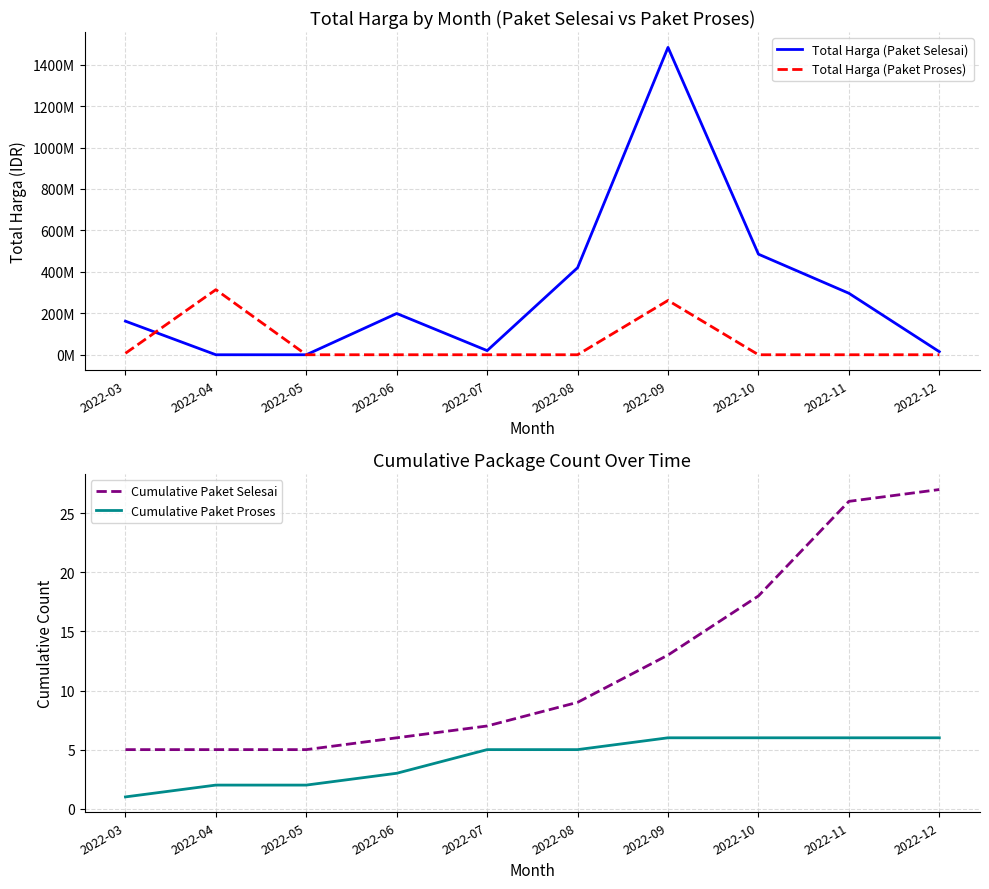

Reading left to right, extract all data points from this chart.

Total Harga (Paket Selesai): 162107990	0	0	199200000	19950000	420075000	1483479000	485403000	296815000	14750000
Total Harga (Paket Proses): 6936000	314121780	0	0	0	0	262118150	0	0	0
Cumulative Paket Selesai: 5	5	5	6	7	9	13	18	26	27
Cumulative Paket Proses: 1	2	2	3	5	5	6	6	6	6